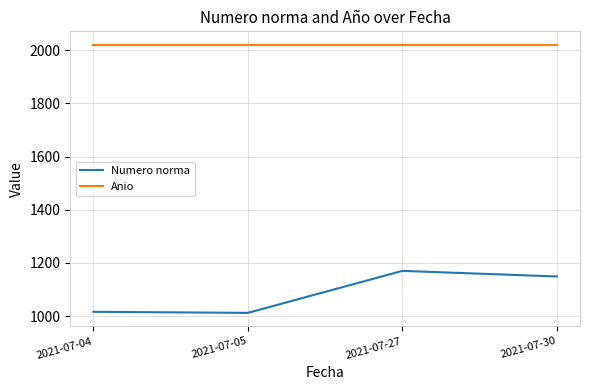

Between 2021-07-05 and 2021-07-30, which series saw the biggest shift?

Numero norma